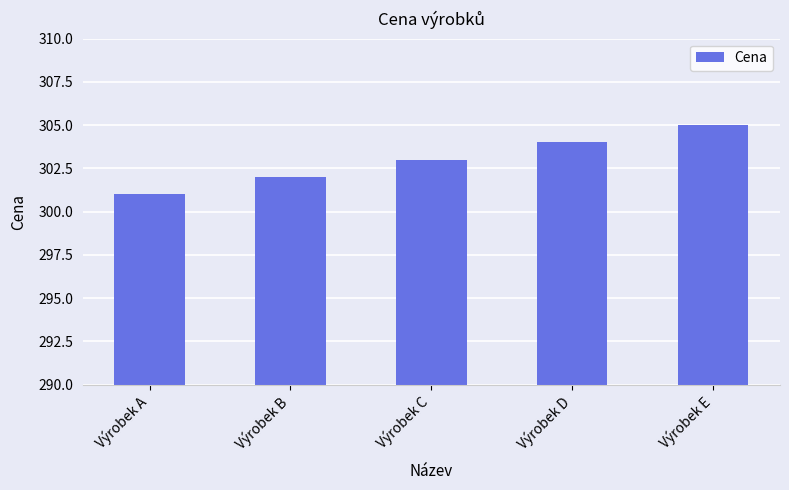

Reading left to right, list all the values displayed in this chart.

301	302	303	304	305